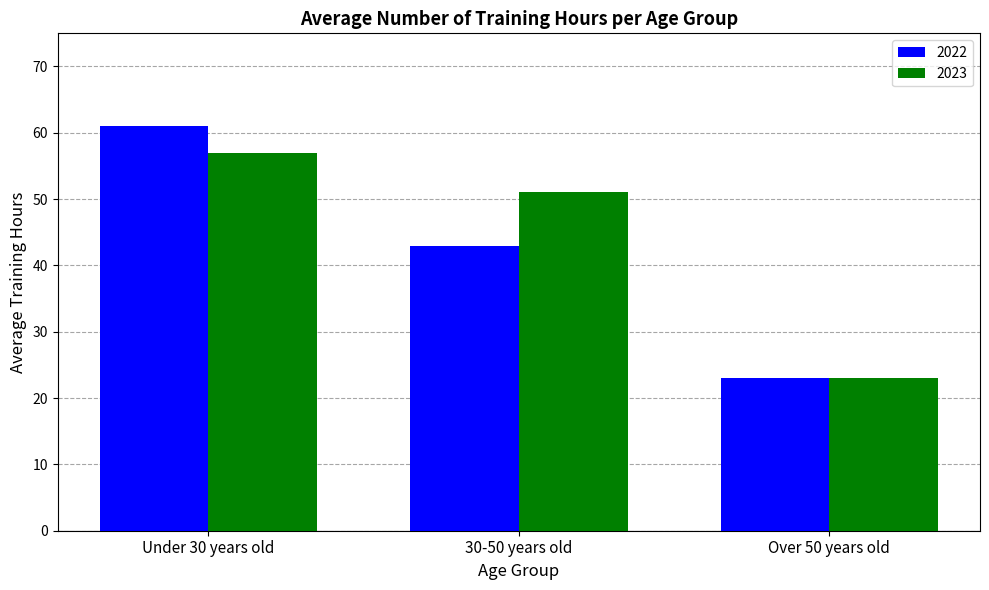

What is the label of the 3rd bar from the right?

Under 30 years old